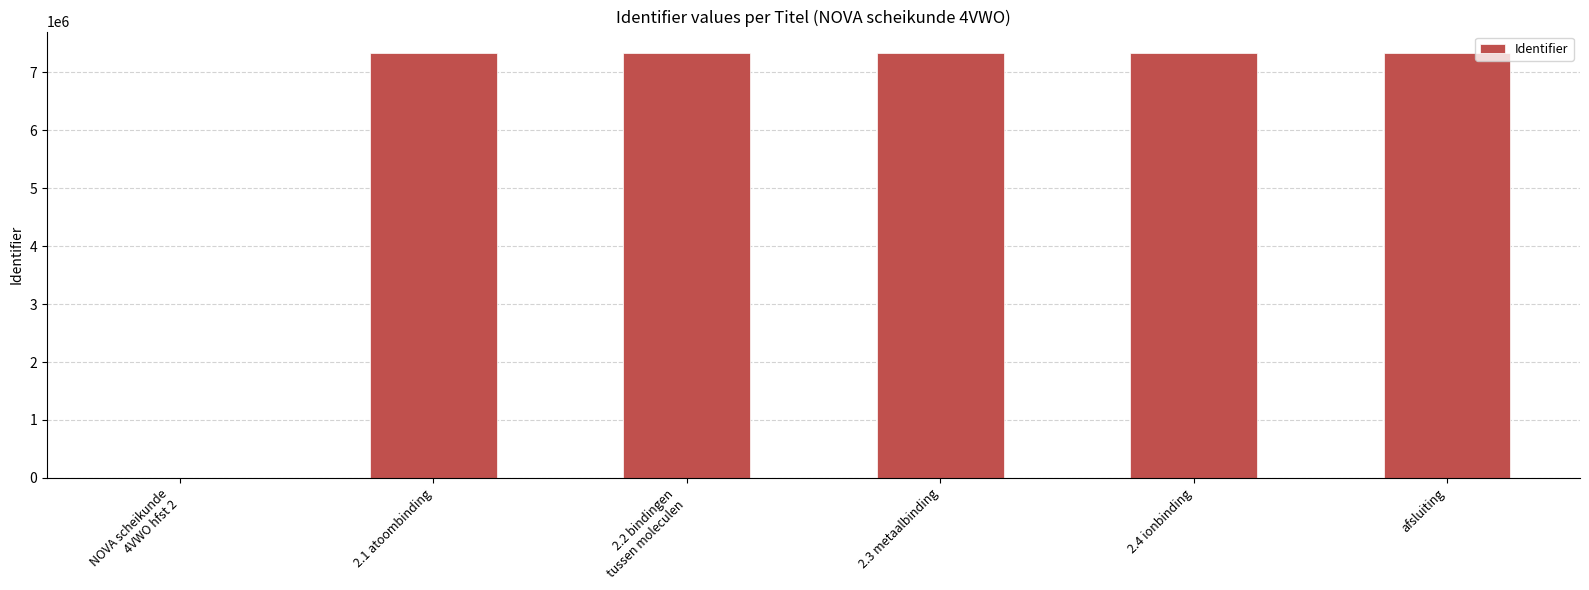

Are the bars grouped side by side (vs. stacked)?

No